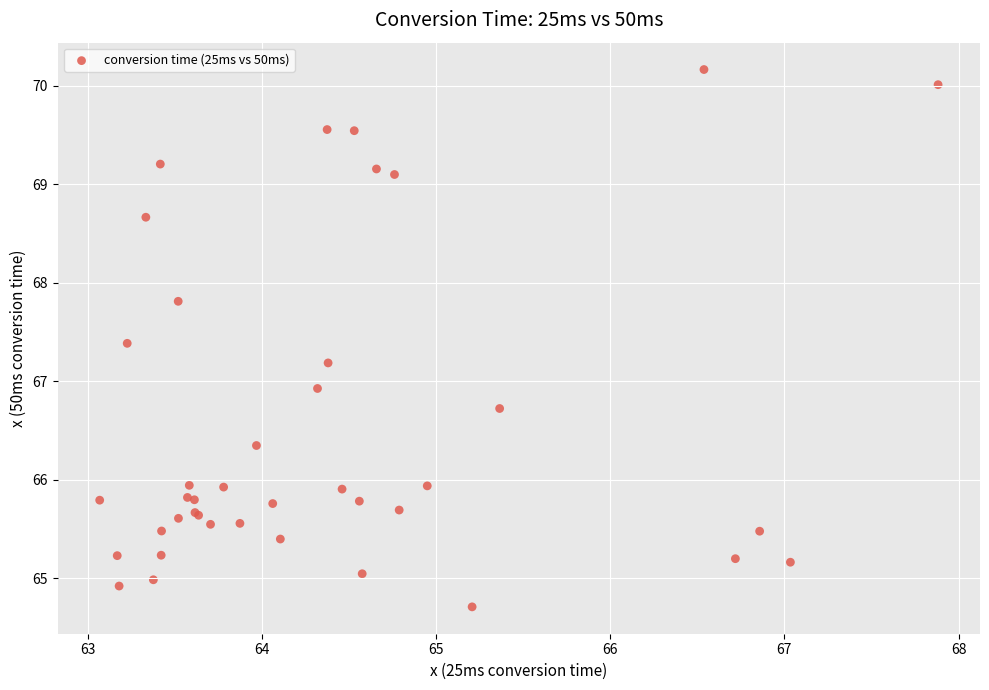

What Y value in the scatter plot is closest to 67?

66.9